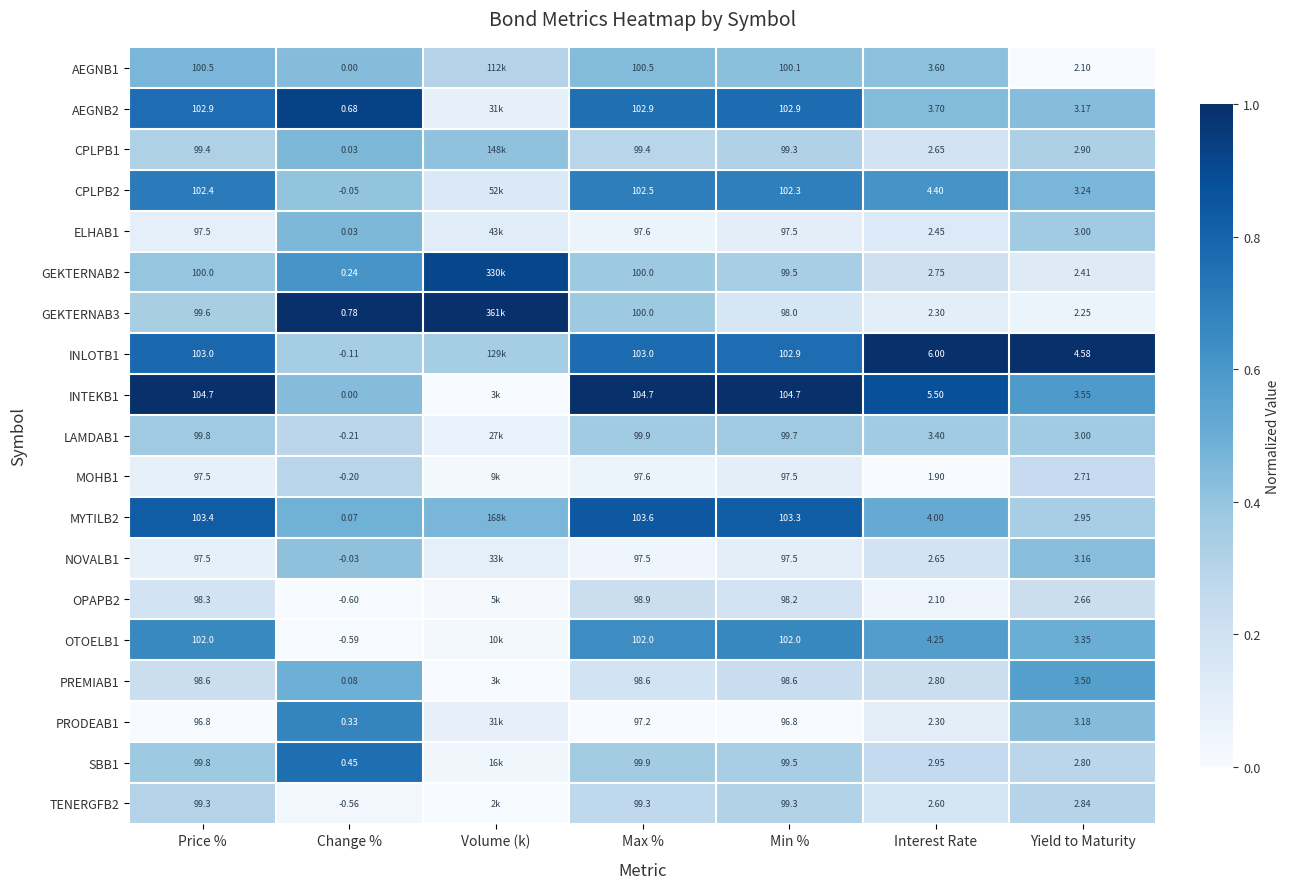

Rank the series at Price % from highest to lowest value.

INTEKB1, MYTILB2, INLOTB1, AEGNB2, CPLPB2, OTOELB1, AEGNB1, GEKTERNAB2, SBB1, LAMDAB1, GEKTERNAB3, CPLPB1, TENERGFB2, PREMIAB1, OPAPB2, ELHAB1, NOVALB1, MOHB1, PRODEAB1